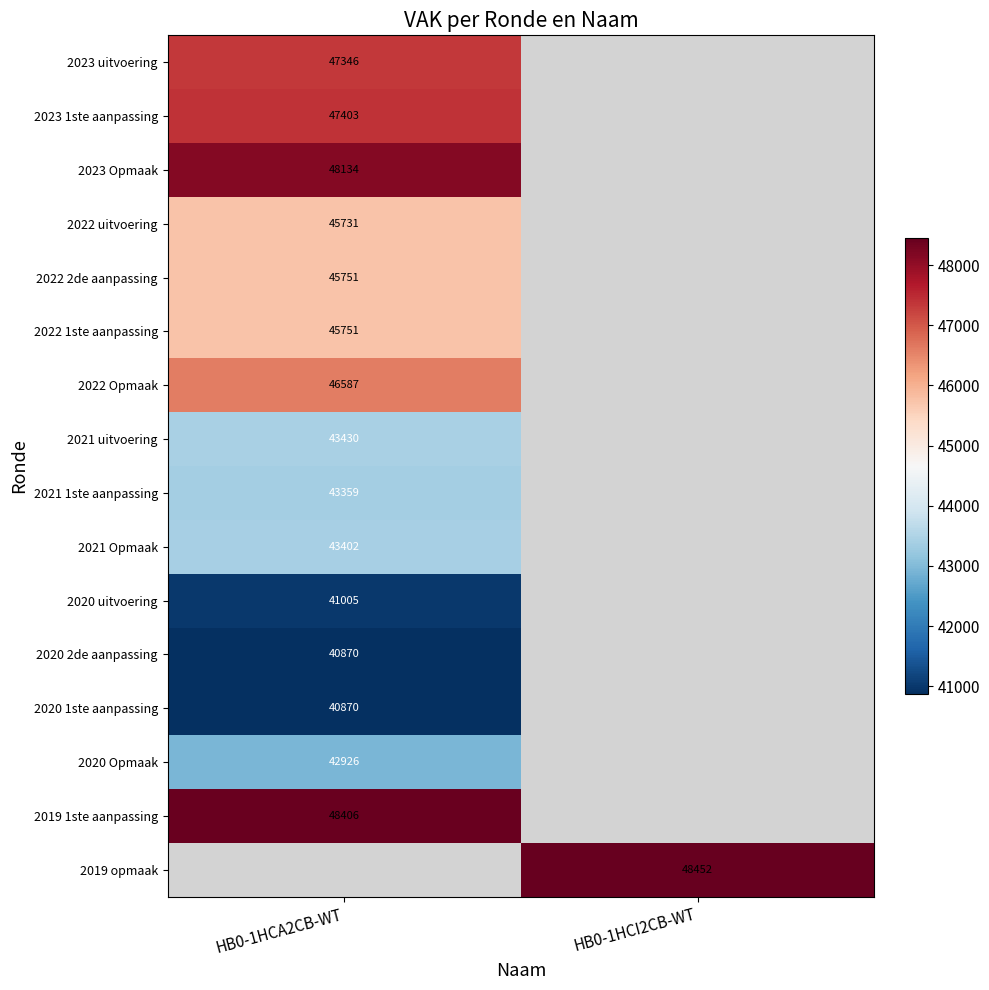

True or false: 2022 2de aanpassing has a value of 45751 at HB0-1HCA2CB-WT.

True